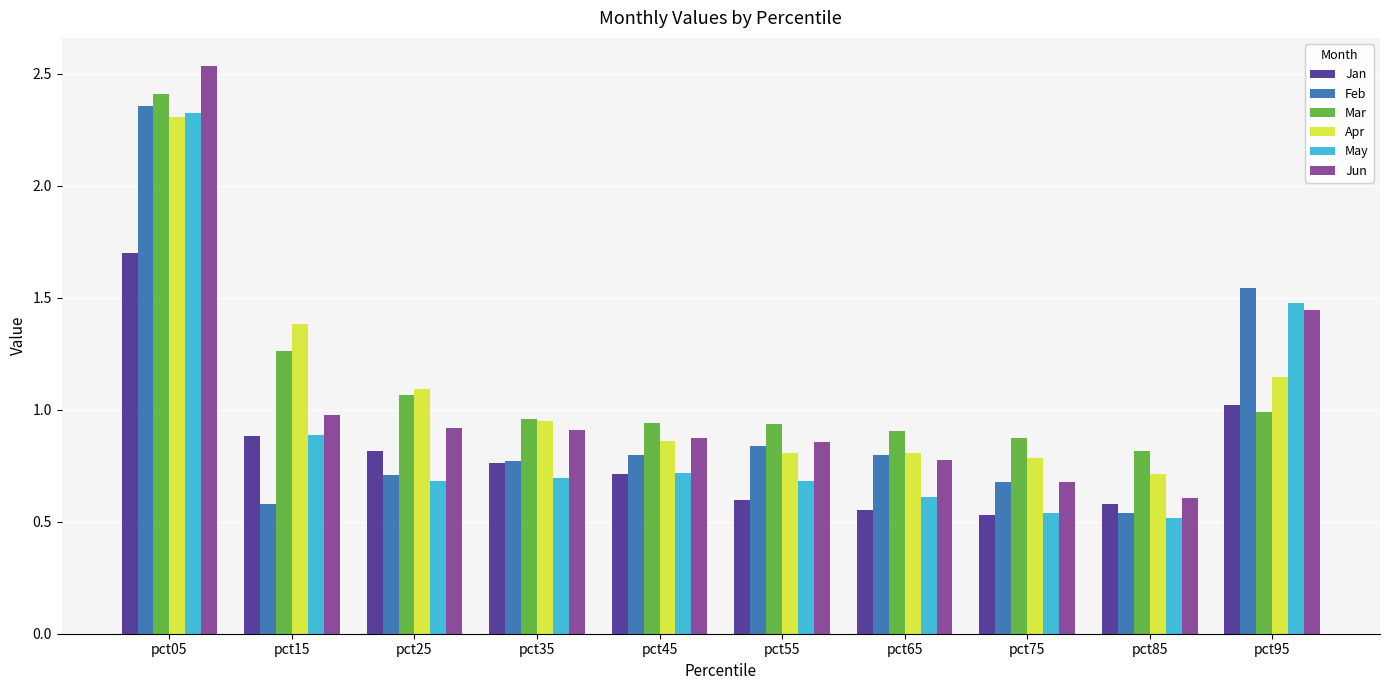

How many bars are there in each group?

6